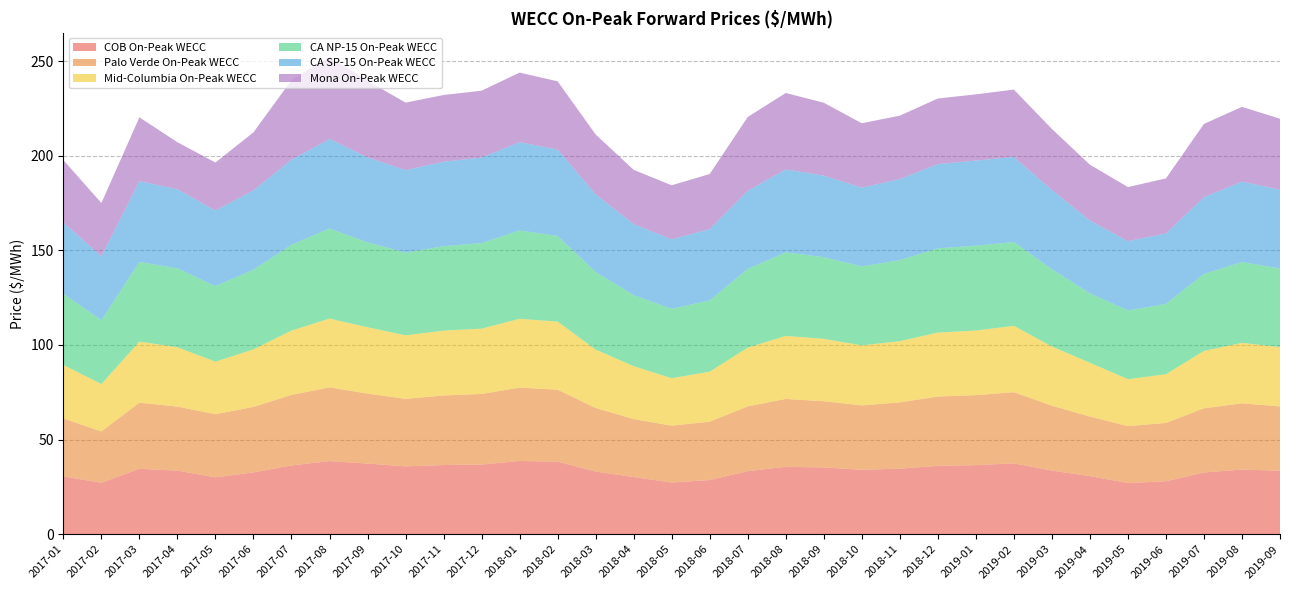

Reading right to left, transcribe all the data shown in this chart.

COB On-Peak WECC: 33.5	34.2	32.6	28.0	27.1	30.7	33.6	37.4	36.5	36.1	34.6	34.0	35.3	35.6	33.3	28.6	27.3	30.2	33.1	38.3	38.7	36.8	36.6	35.8	37.3	38.6	36.3	32.7	30.1	33.6	34.6	27.2	30.5
Palo Verde On-Peak WECC: 34.0	35.0	33.9	30.8	30.1	31.5	34.3	37.6	37.0	36.6	35.0	34.0	35.0	35.9	34.2	30.8	30.1	30.6	33.6	38.0	38.7	37.3	36.7	35.7	37.0	39.0	37.3	34.6	33.4	33.9	34.9	27.1	30.6
Mid-Columbia On-Peak WECC: 31.4	31.9	30.3	25.7	24.8	28.4	31.3	35.1	34.1	33.8	32.3	31.7	33.0	33.3	31.0	26.4	25.1	27.9	30.8	36.0	36.4	34.5	34.3	33.6	35.0	36.3	34.0	30.4	27.8	31.3	32.3	25.0	28.3
CA NP-15 On-Peak WECC: 41.6	42.7	40.7	37.1	36.3	36.6	40.8	44.3	44.8	44.5	42.8	41.7	43.1	44.2	41.6	37.7	36.6	37.5	41.0	45.3	46.6	45.2	44.6	43.7	44.9	47.6	45.3	42.1	39.9	41.7	42.1	33.7	37.6
CA SP-15 On-Peak WECC: 41.6	42.5	40.6	37.2	36.6	38.5	41.8	45.0	45.0	44.5	42.8	41.7	43.1	43.8	41.3	37.7	36.7	37.6	41.1	45.6	46.7	45.2	44.6	43.6	44.9	47.3	45.0	41.9	40.0	41.7	42.7	33.8	37.6
Mona On-Peak WECC: 37.5	39.5	38.7	29.1	28.6	29.5	32.3	35.6	35.0	34.6	33.5	34.0	38.5	40.4	39.0	29.1	28.6	28.6	31.6	36.0	36.7	35.3	35.2	35.7	40.5	43.5	42.0	30.6	25.4	24.9	33.7	28.1	33.0